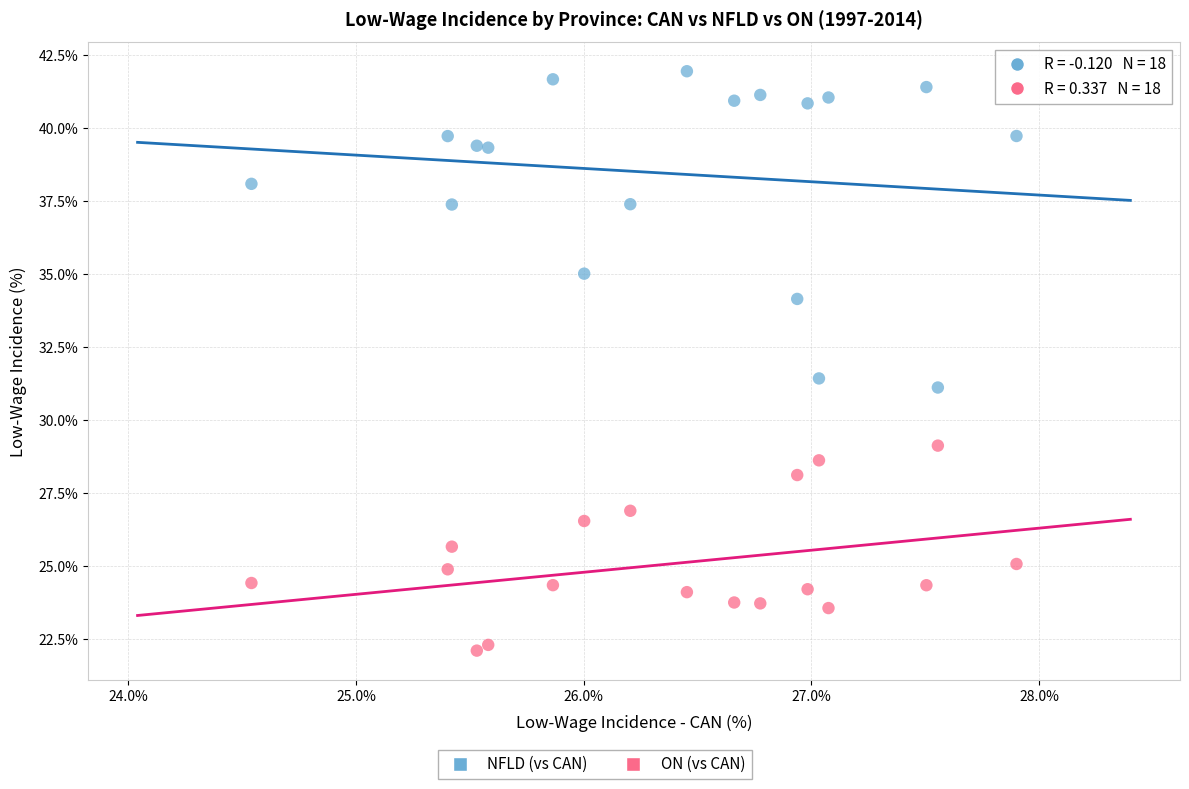

Across all data points, what is the range of X values (max minus min)?

3.4